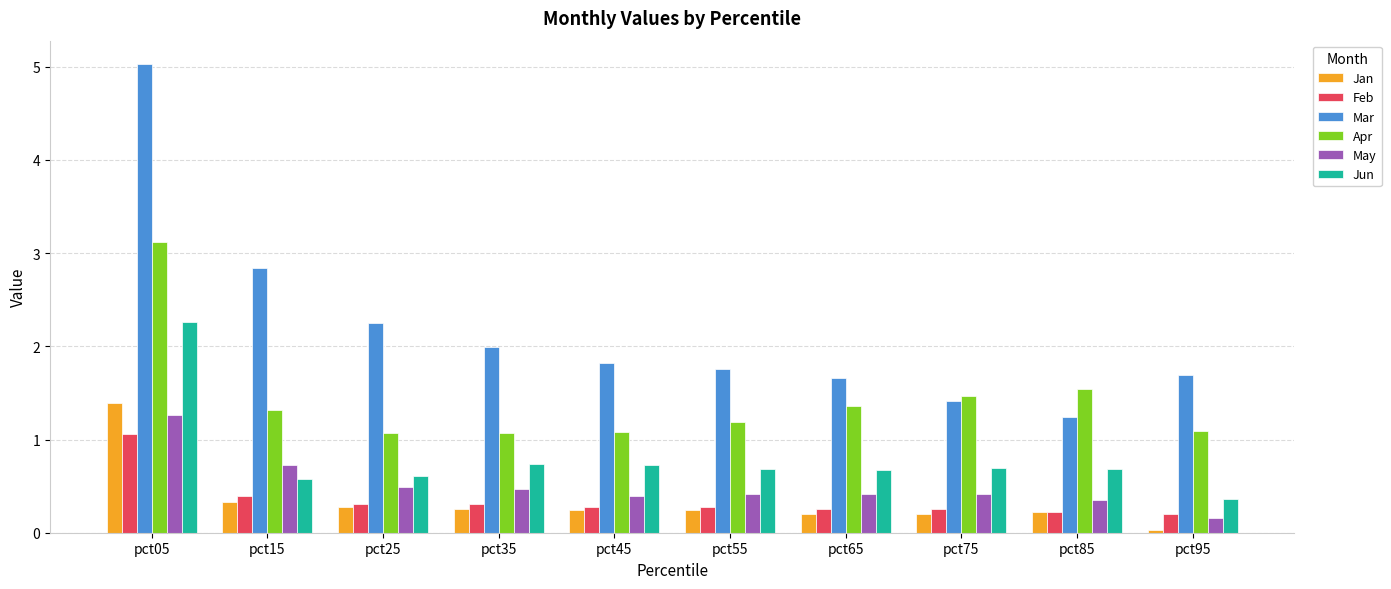

What is the spread (max minus min) of values at pct75?

1.3